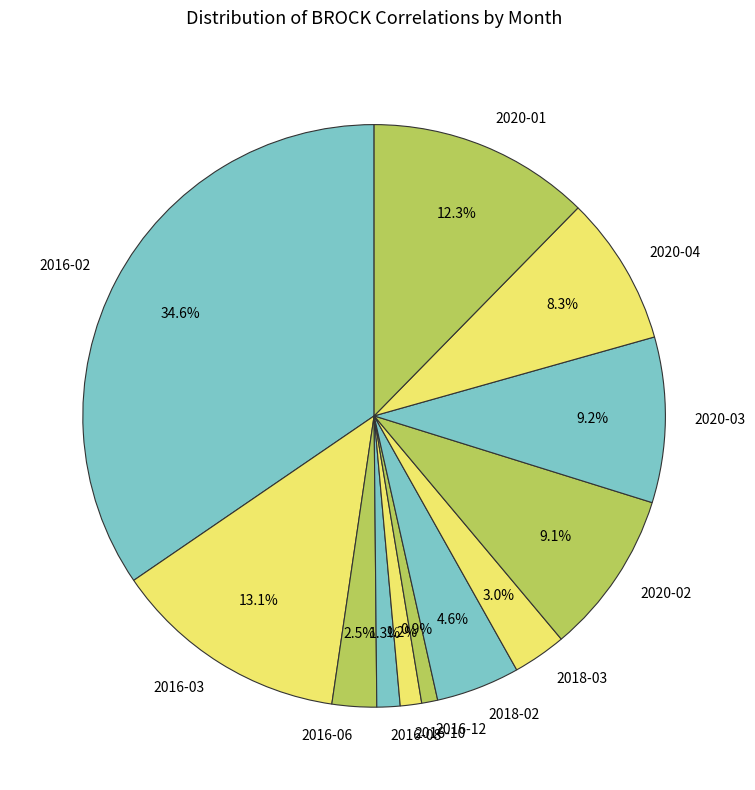

To the nearest percent, what is the difference between the 2016-03 and 2016-02 slice percentages?

21%